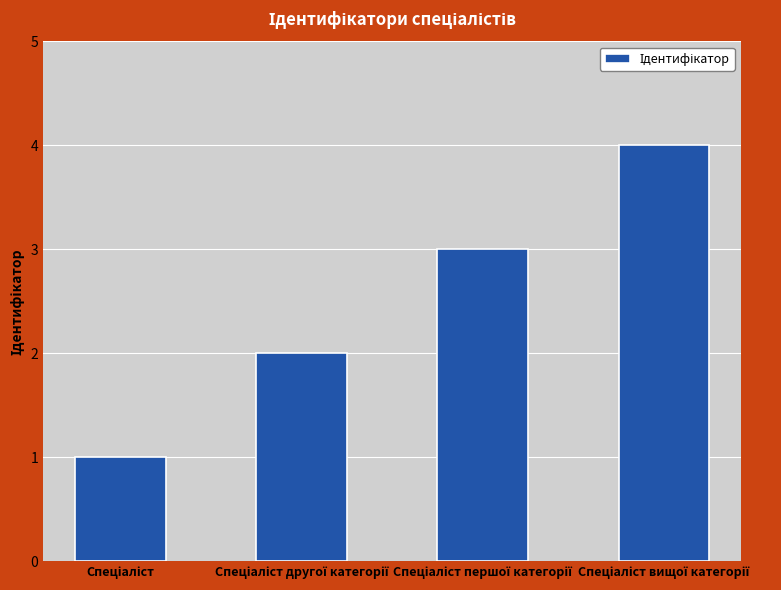

What is the difference between the maximum and minimum values?

3